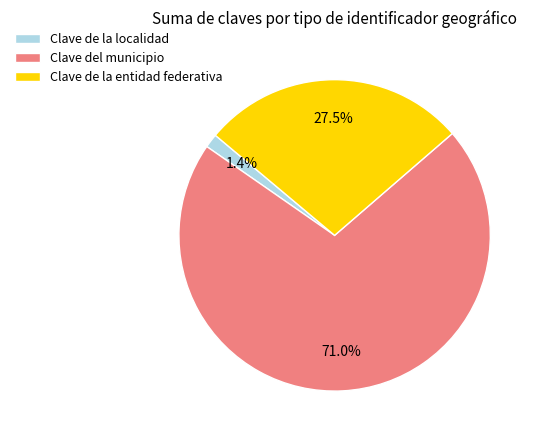

To the nearest percent, what is the average slice percentage?

33%